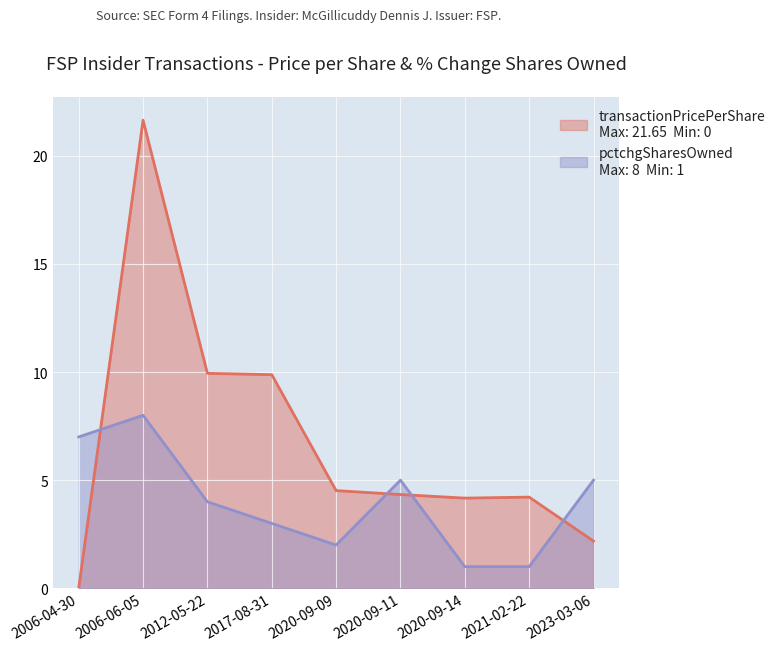

Where is the first local maximum for pctchgSharesOwned?

2006-06-05